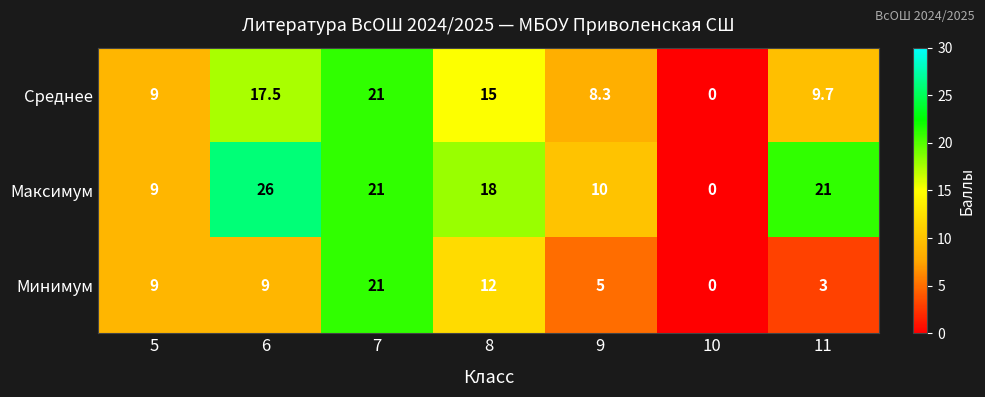

The Среднее series shows 9.7 at 11. True or false?

True